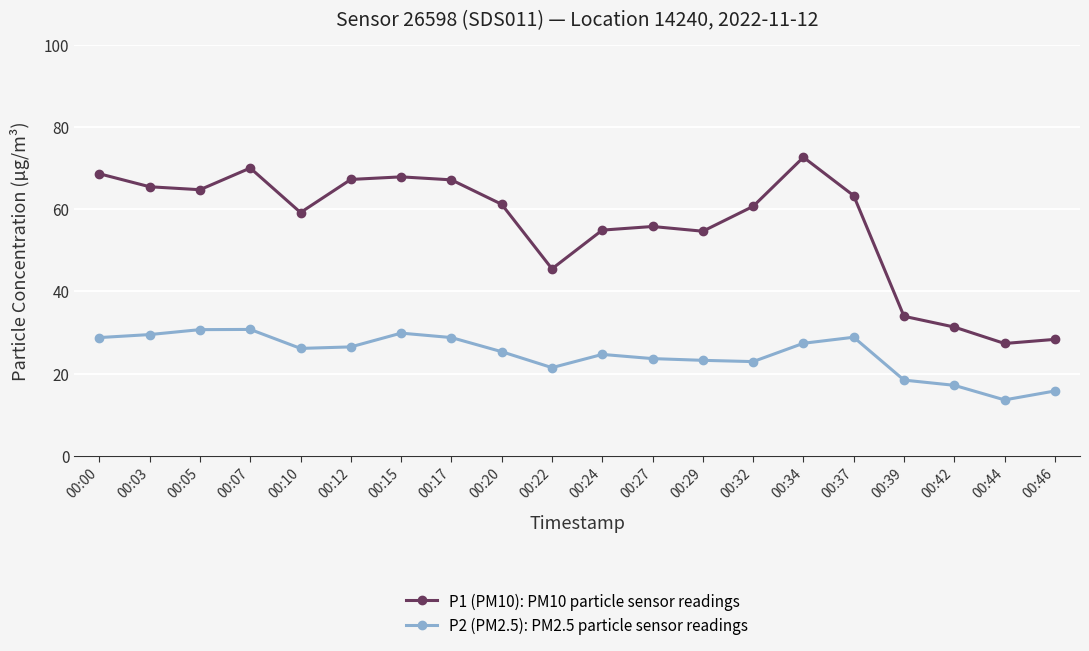

What is the sum of the P1 (PM10): PM10 particle sensor readings values at 00:39 and 00:15?

101.8